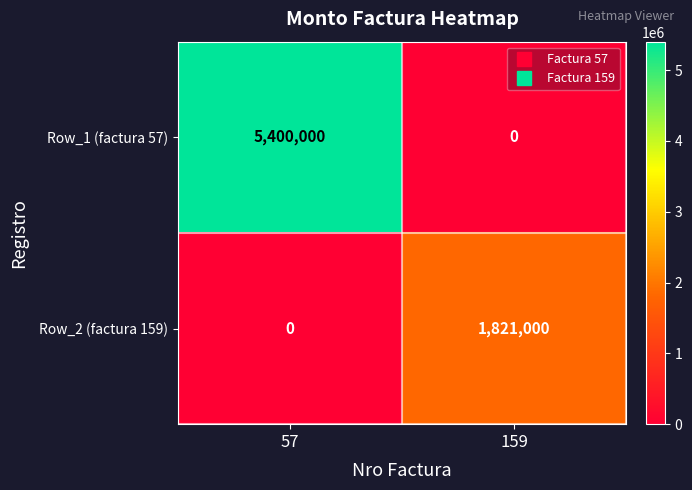

Reading left to right, list all the values displayed in this chart.

Row_1 (factura 57): 57=5400000	159=0
Row_2 (factura 159): 57=0	159=1821000